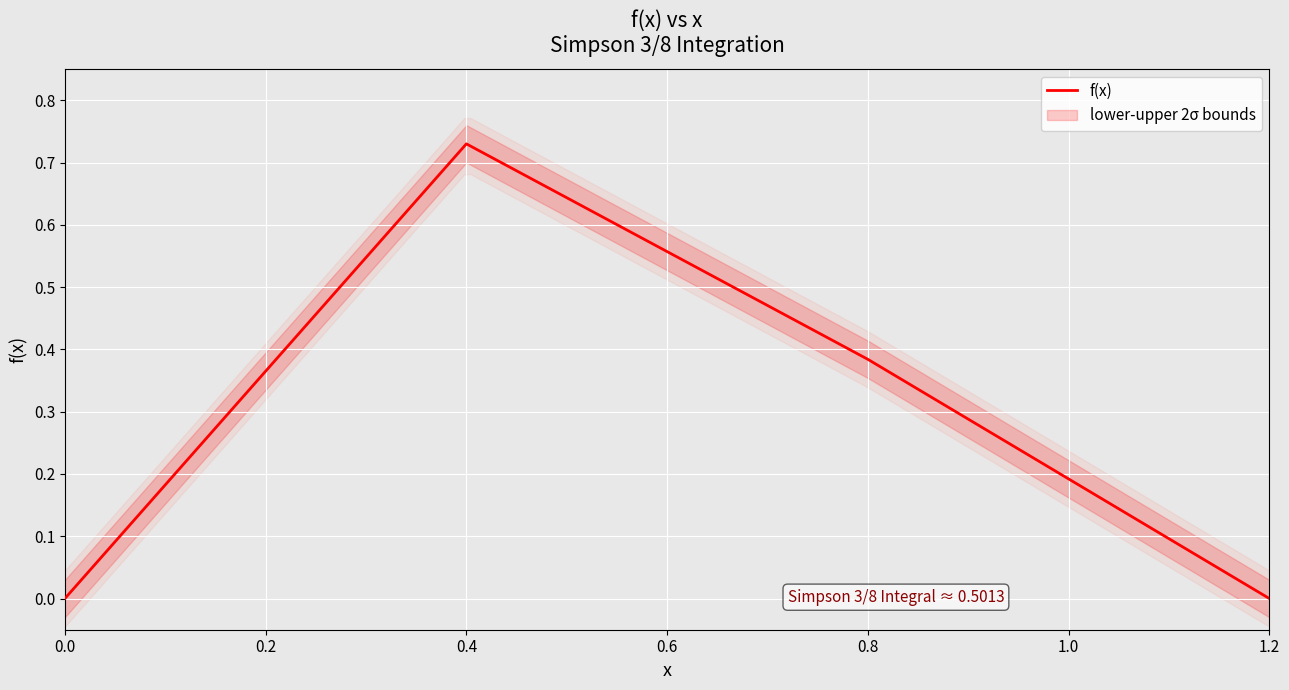

True or false: f(x) has a value of 0.6 at 0.8.

False